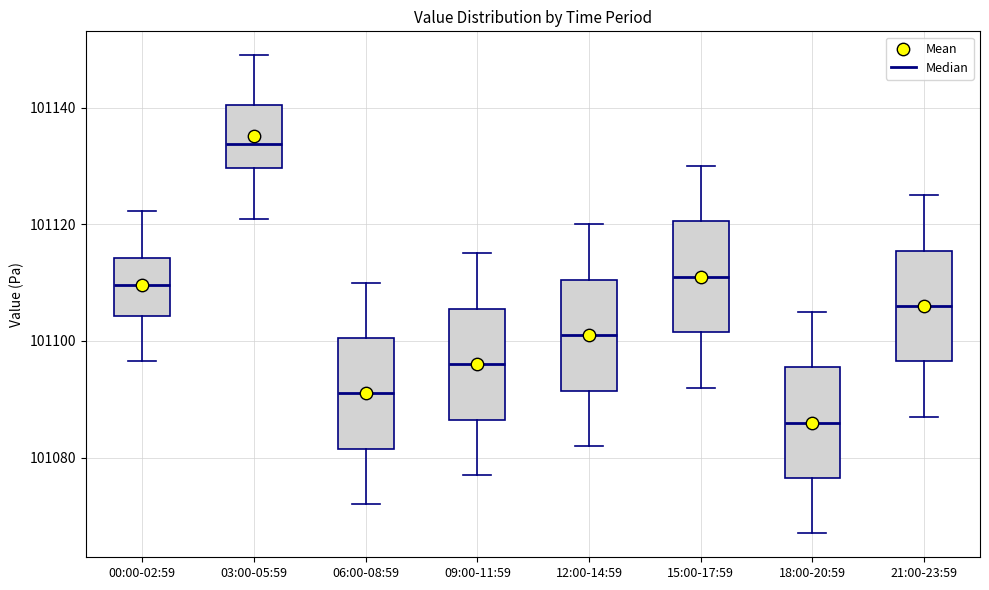

Which box has the lowest median line?

18:00-20:59